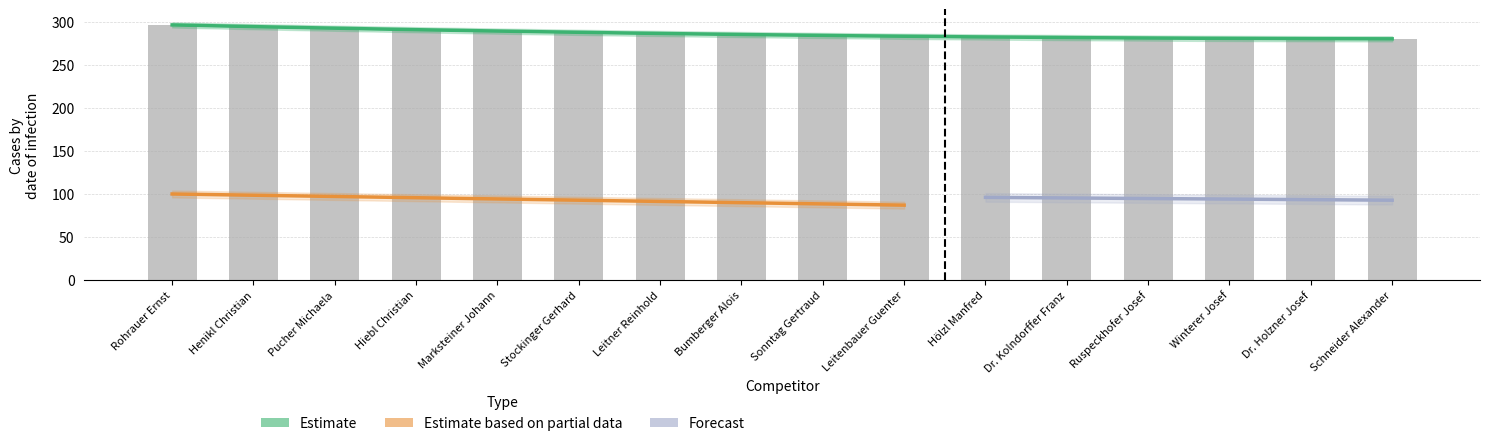

At how many categories does at least one series exceed 281?

12